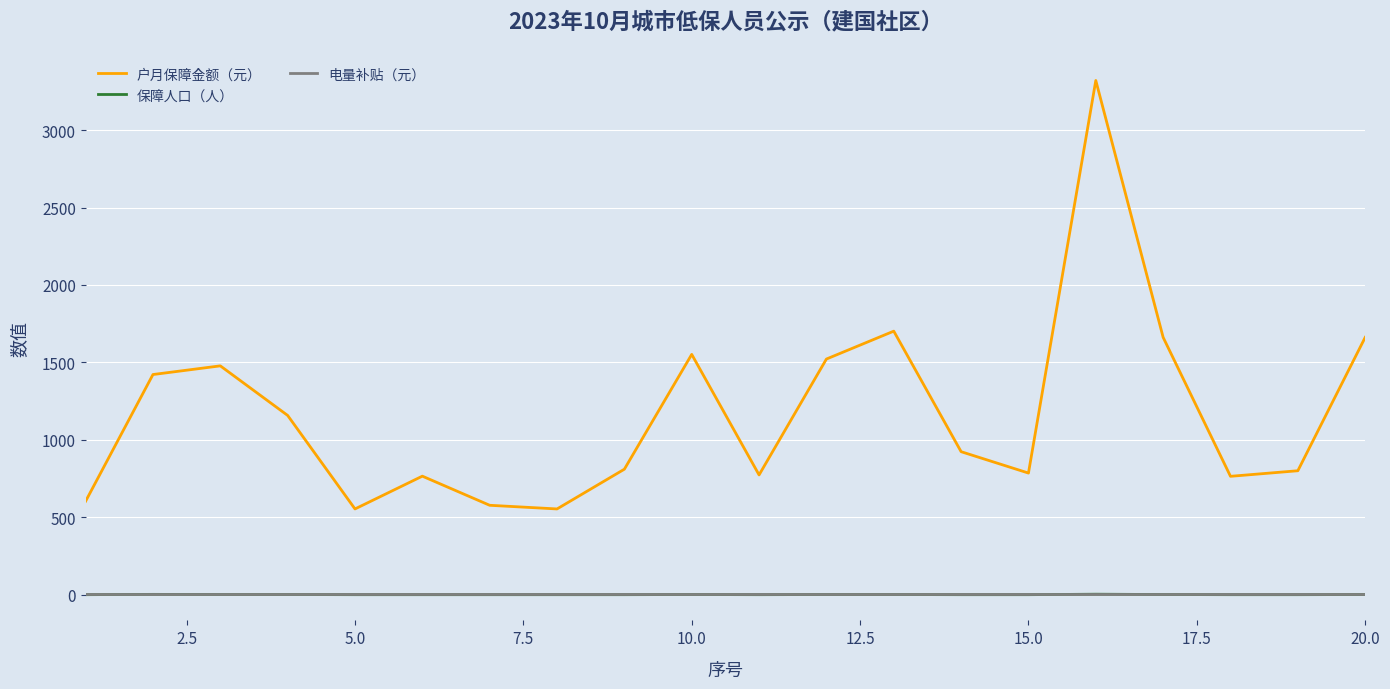

True or false: 电量补贴（元） and 户月保障金额（元） cross at least once.

False